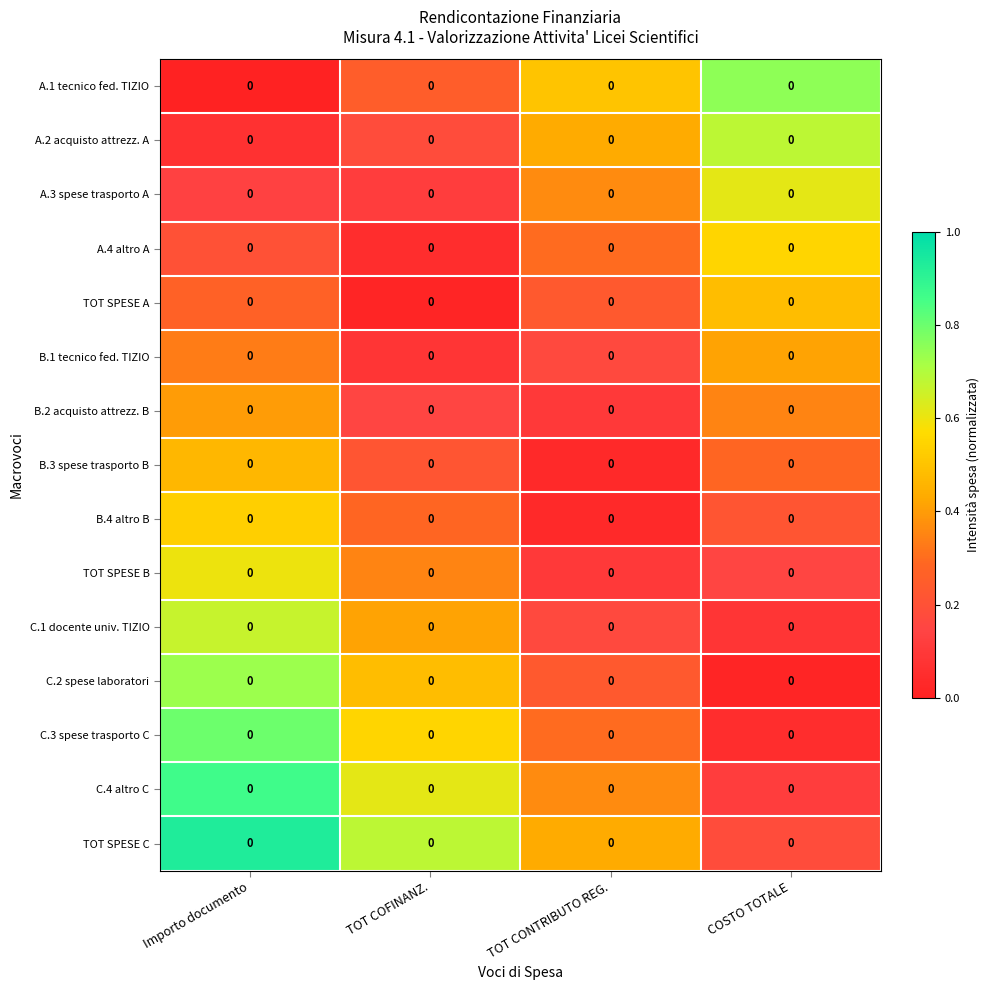

How many distinct data groups are displayed?

15